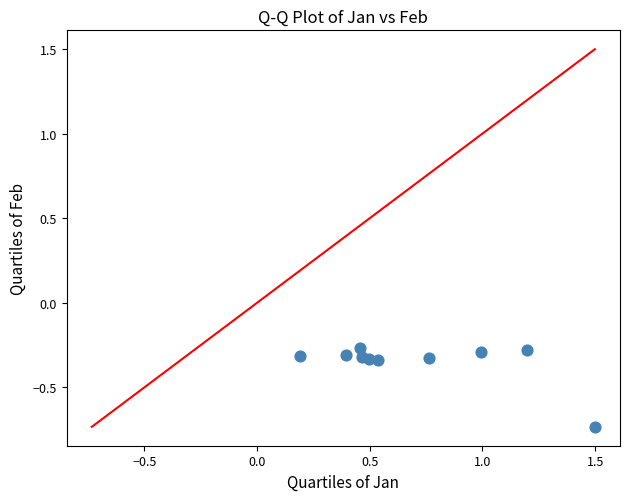

What is the range of X values (max minus min)?

1.3